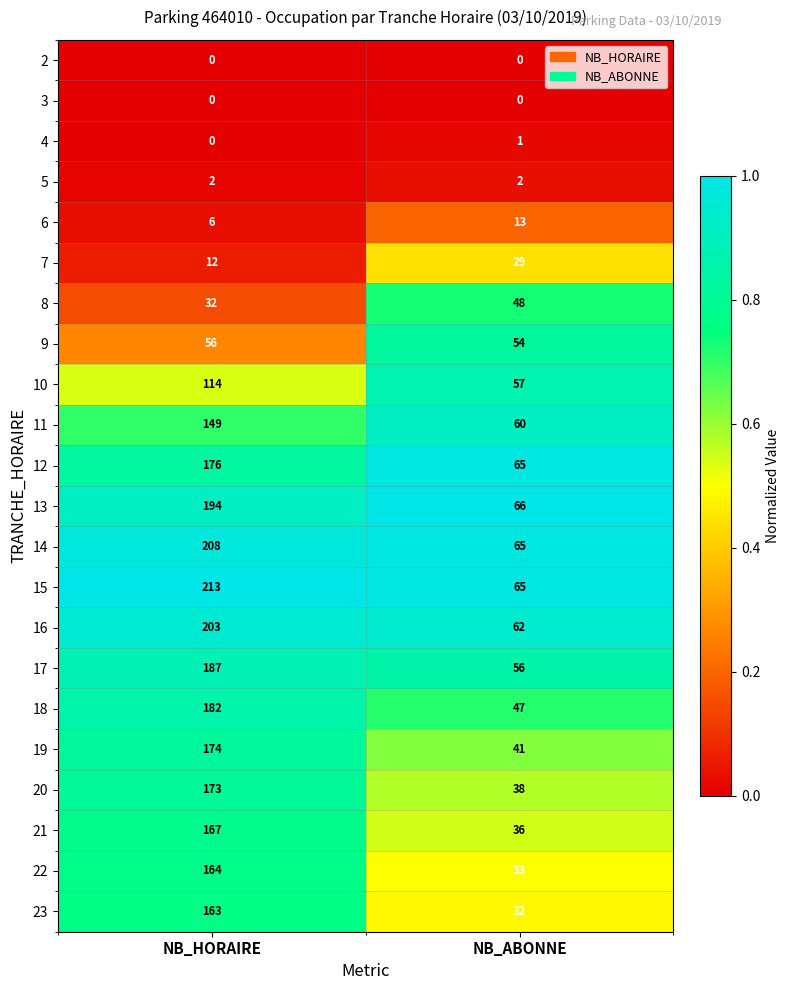

True or false: 3 has a value of 0 at NB_ABONNE.

True